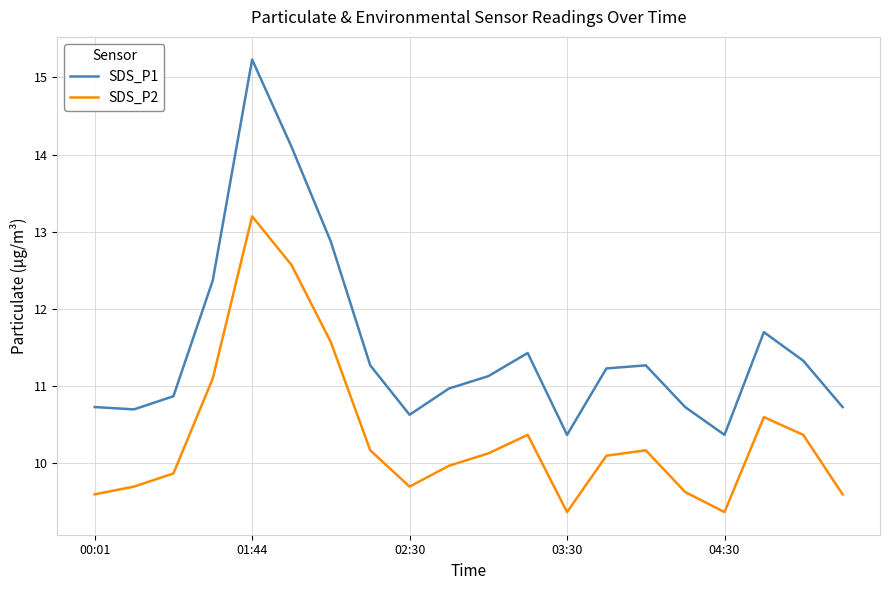

What is the difference between the maximum and minimum values in the SDS_P2 series?

3.8